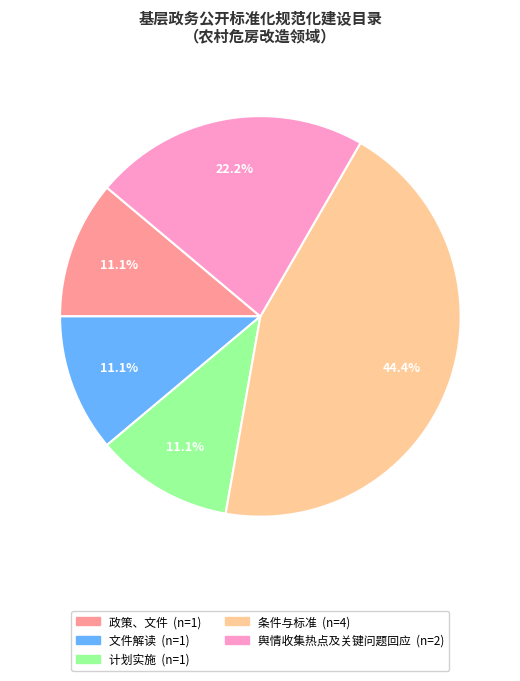

To the nearest percent, what is the difference between the largest and smallest slice percentages?

33%